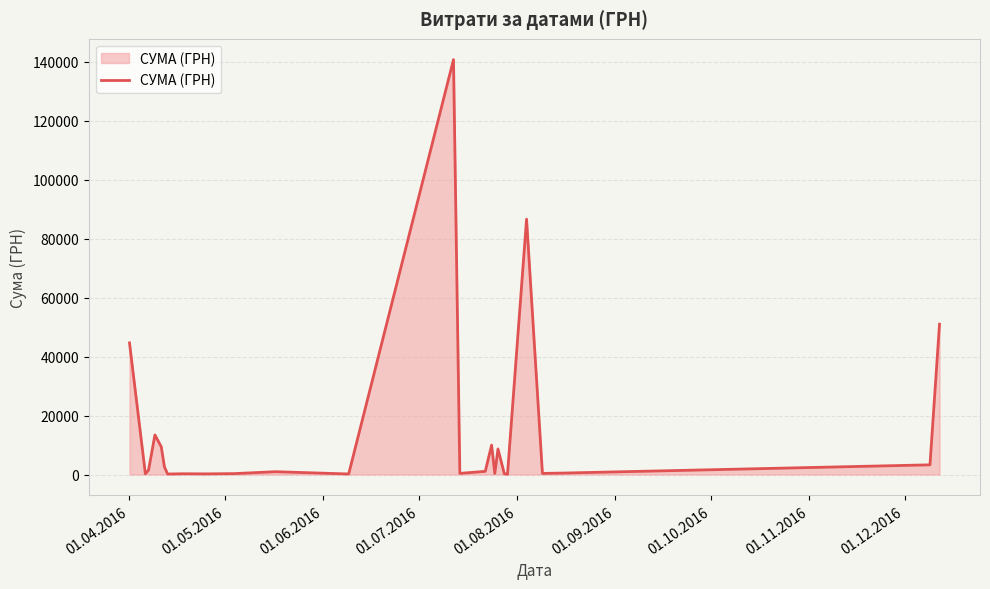

What is the maximum value shown in the chart?

140706.2